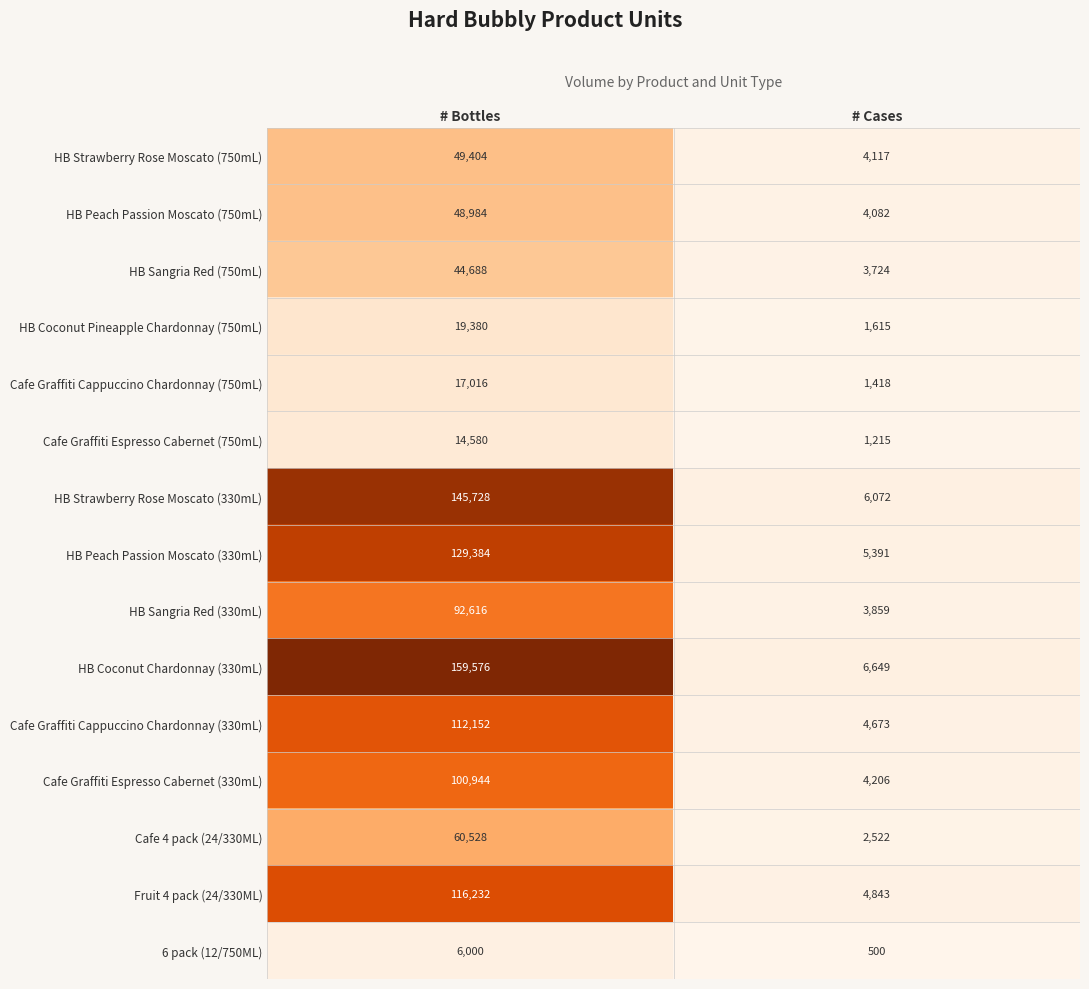

Is it true that HB Strawberry Rose Moscato (330mL) equals 84316 at # Bottles?

False